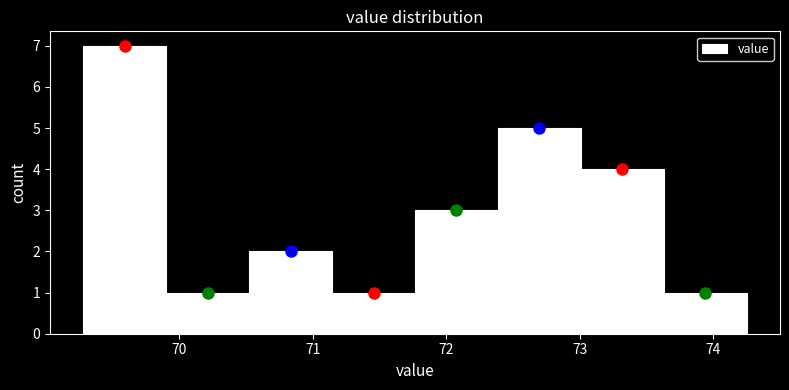

Over which range of the x-axis is the bar tallest?

69.3 to 69.9